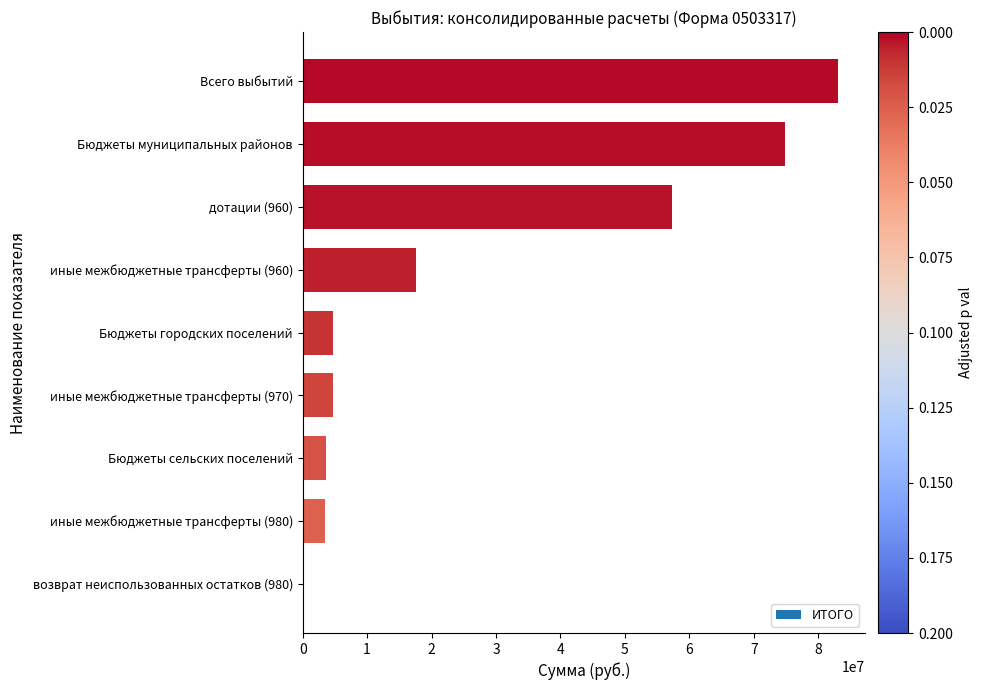

How many data points are above 4659727?

6